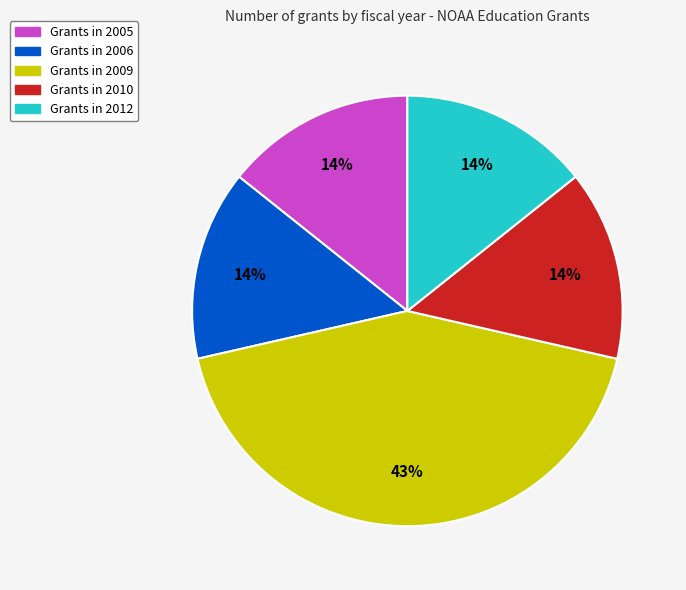

Is it true that Grants in 2006 is 14% of the pie?

True